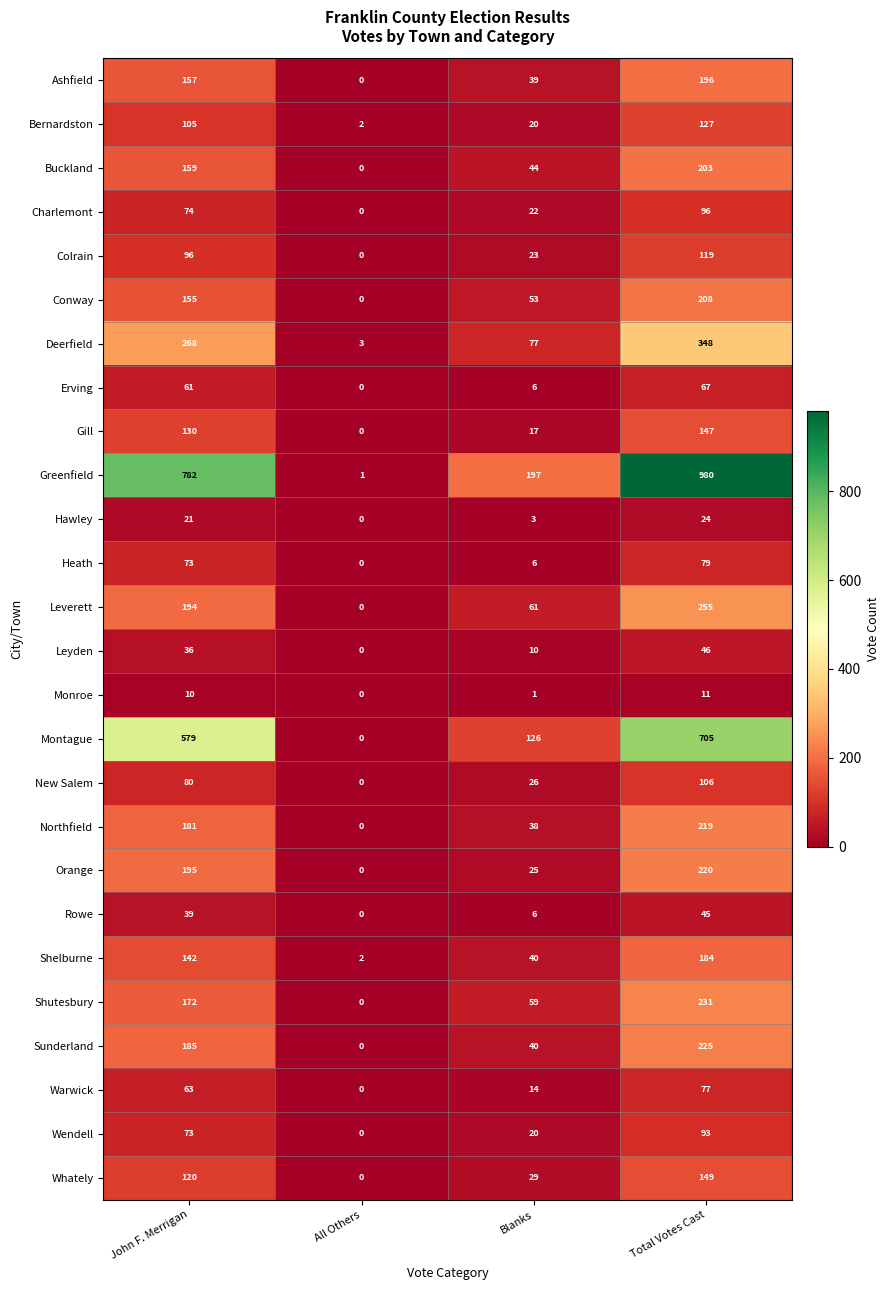

Which category has the lowest value across all series?

All Others